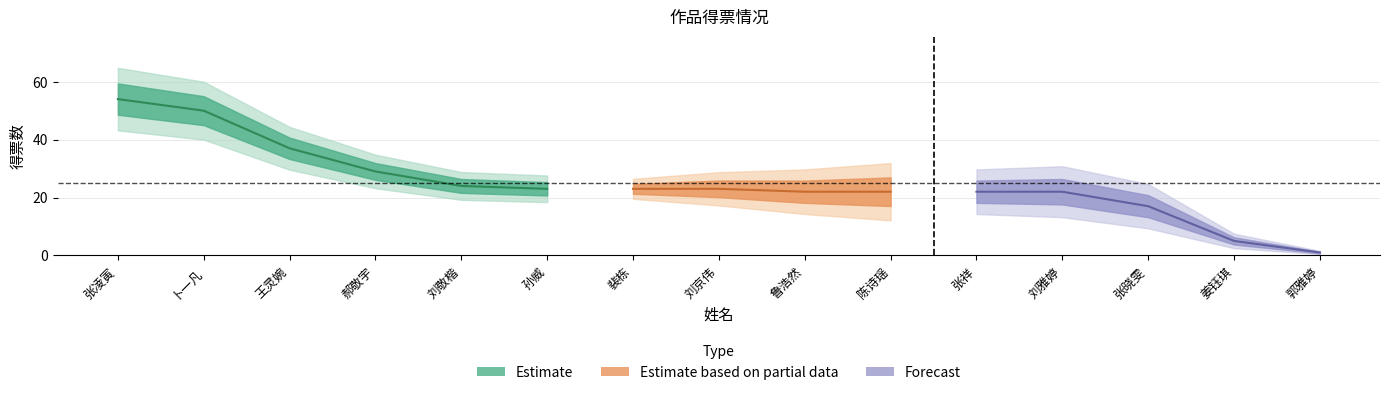

The chart shows a value of 9 at 姜钰琪. True or false?

False